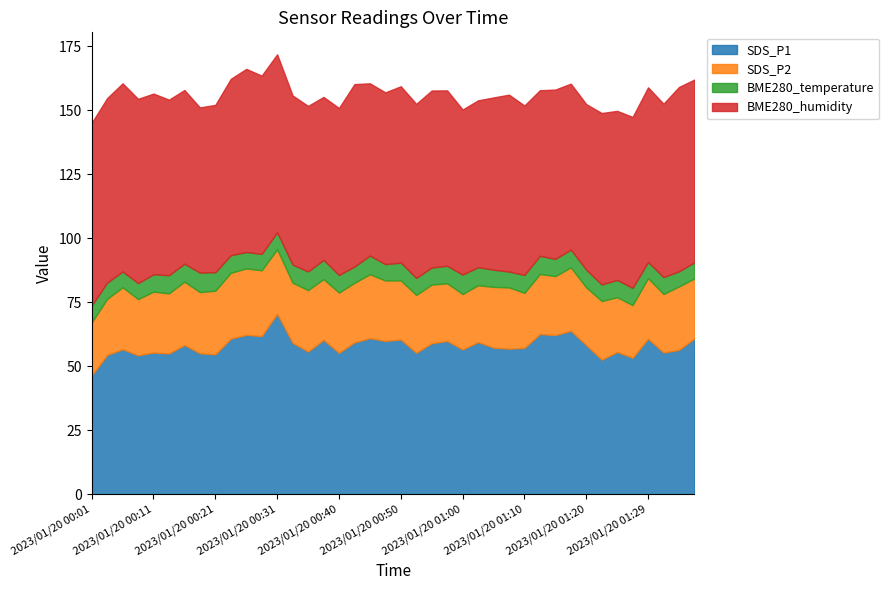

The BME280_temperature series shows 6.5 at 2023/01/20 01:22. True or false?

True